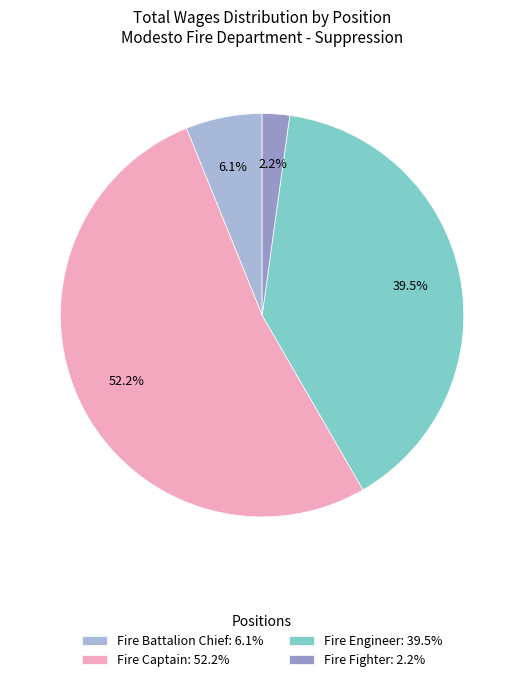

How many segments does this pie chart have?

4